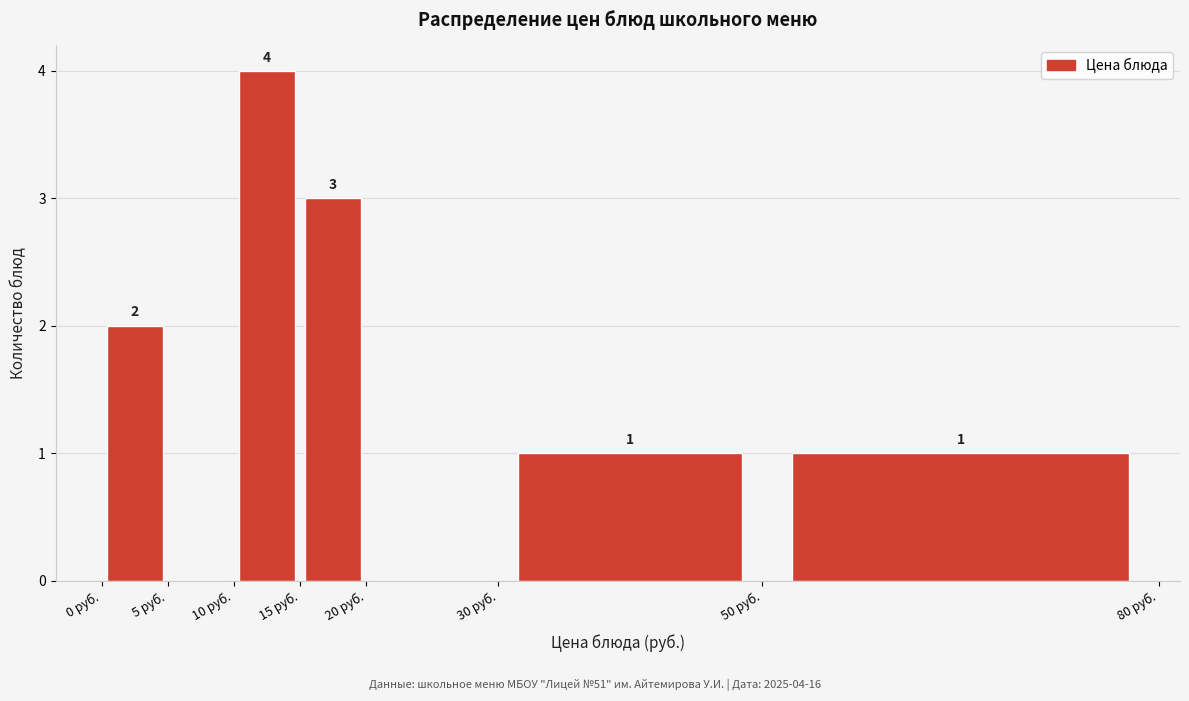

Over which range of the x-axis is the bar tallest?

10 to 15